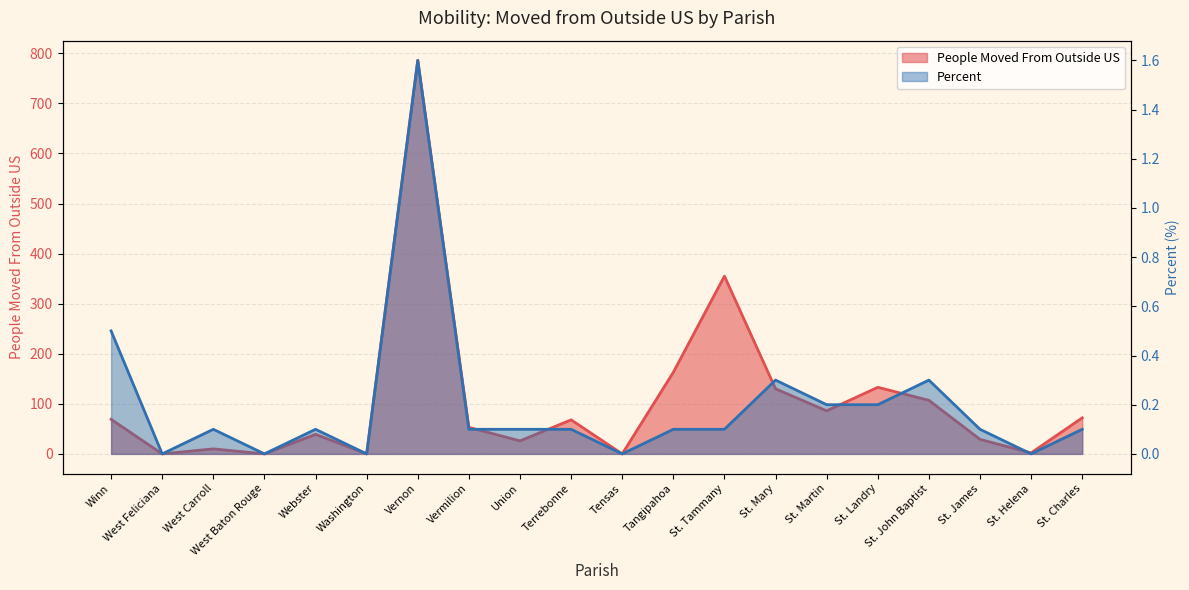

What is the difference between the People Moved From Outside US values at West Carroll and St. John Baptist?

97.0